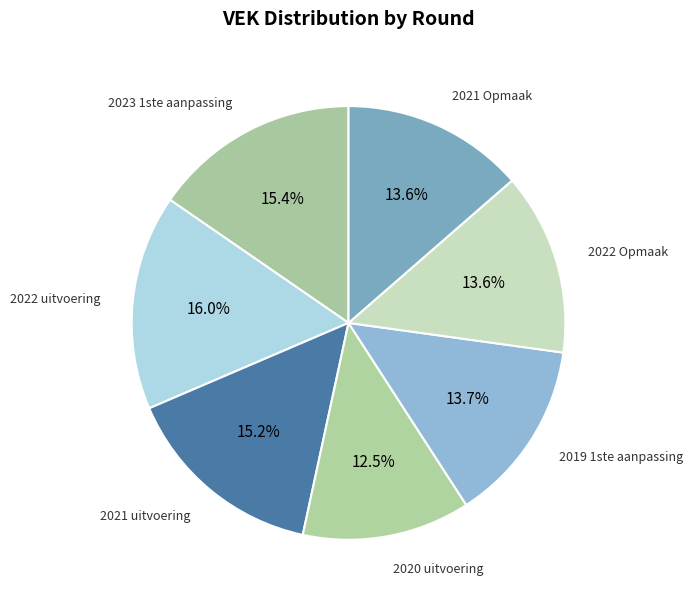

Rank the categories by value from highest to lowest.

2022 uitvoering, 2023 1ste aanpassing, 2021 uitvoering, 2019 1ste aanpassing, 2022 Opmaak, 2021 Opmaak, 2020 uitvoering